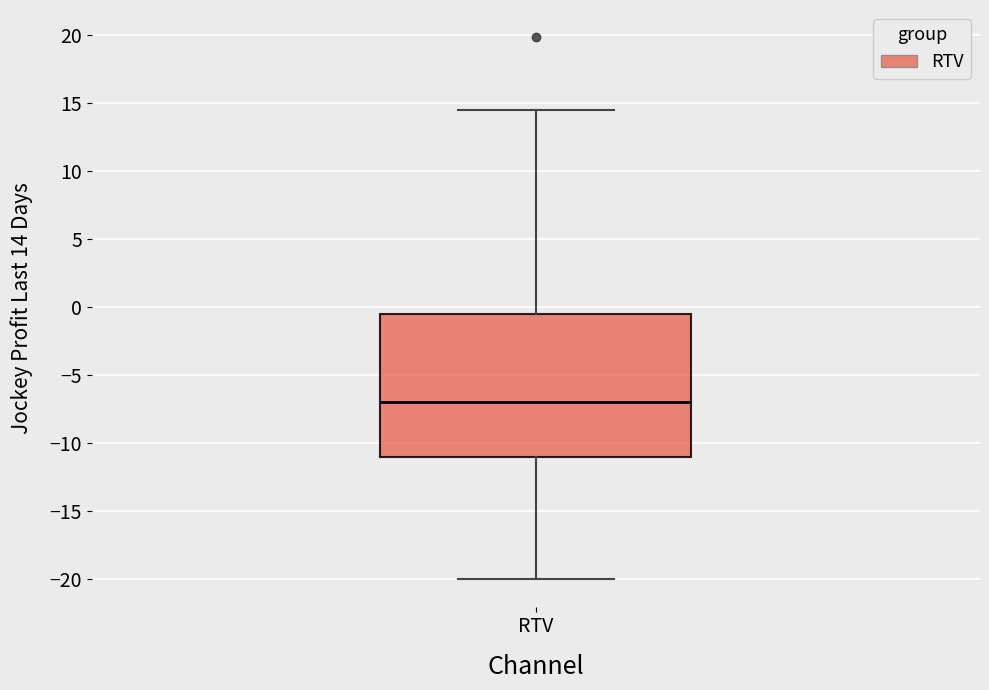

Where is the upper edge of the box for RTV on the y-axis? The values are not printed on the chart, so give them approximately, as read against the axis.

-0.5